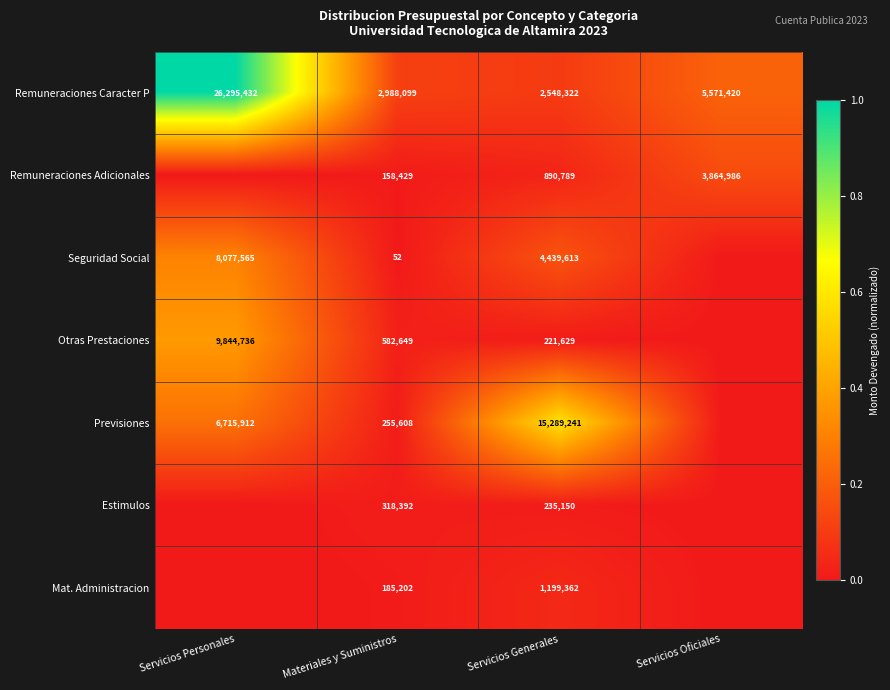

Which series changed the most between Materiales y Suministros and Servicios Generales?

Previsiones